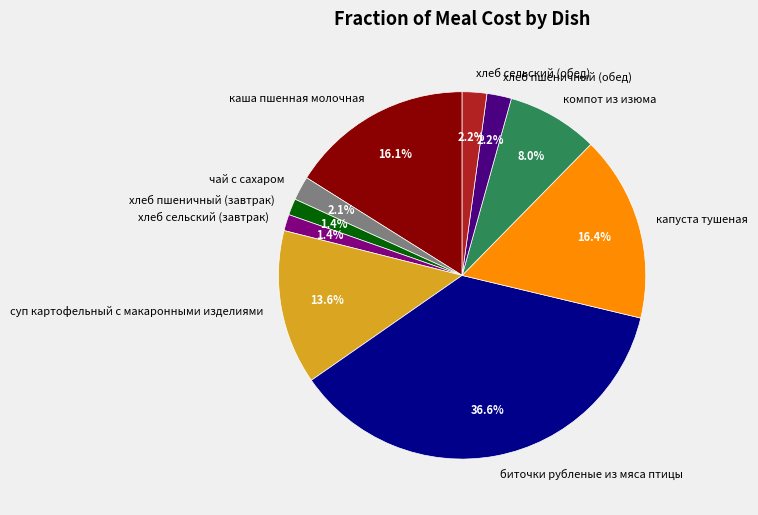

To the nearest percent, what percentage of the pie is хлеб пшеничный (обед)?

2%